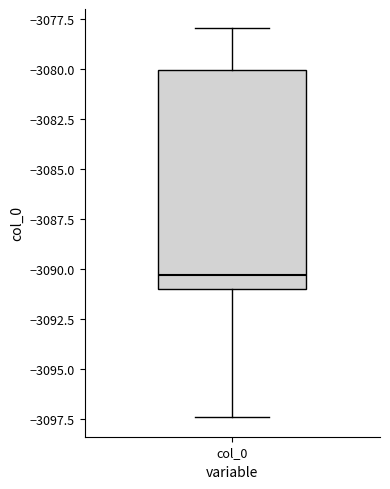

Transcribe this box plot: give where the median line is, the range the box spans, and where the two whiskers end, as read against the y-axis. The values are not printed on the chart, so give them approximately, as read against the axis.

median -3090.5, box -3091.0 to -3080.0, whiskers -3097.5 to -3078.0